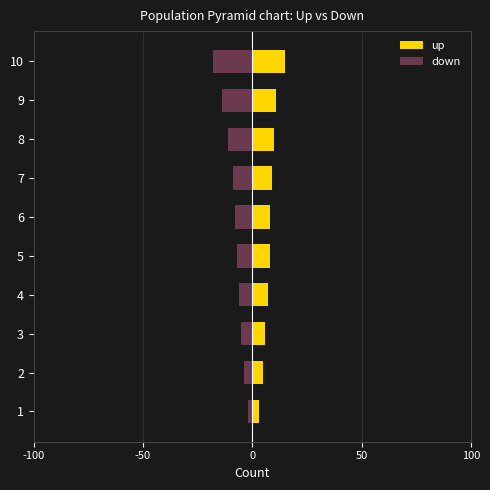

Which series has the largest range (max minus min)?

down